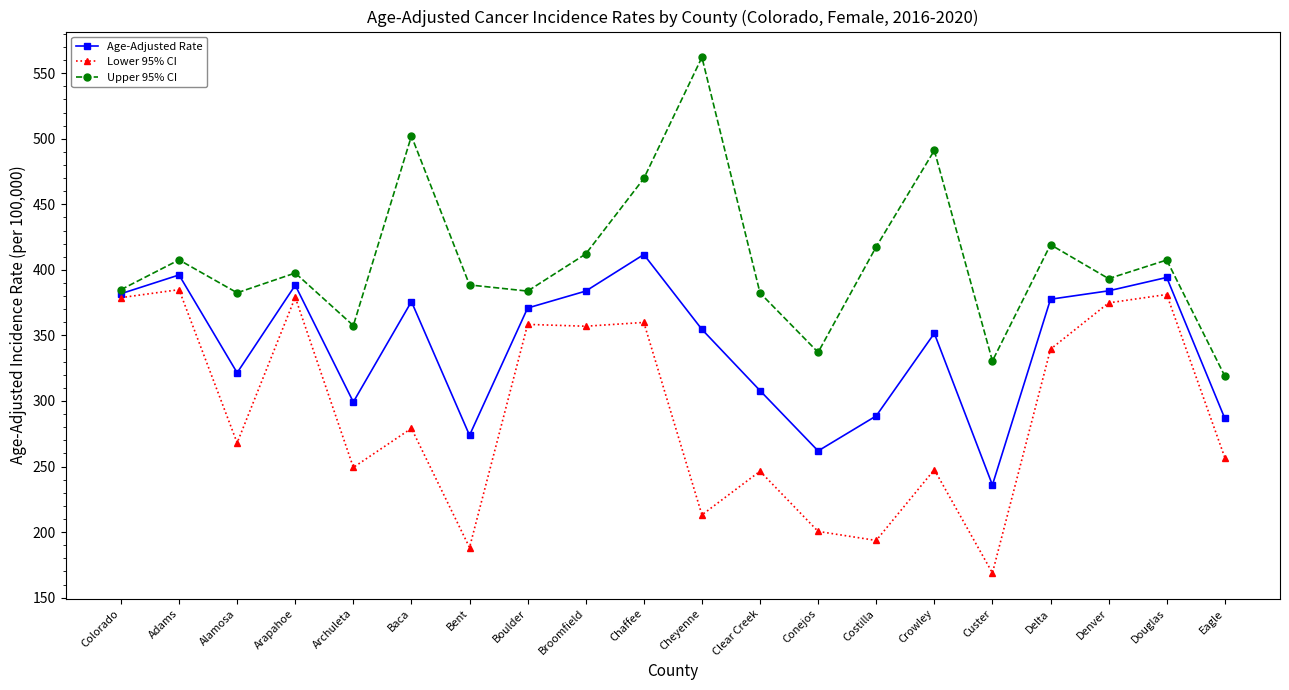

Is the value of Upper 95% CI at Eagle greater than the value of Lower 95% CI at Eagle?

Yes